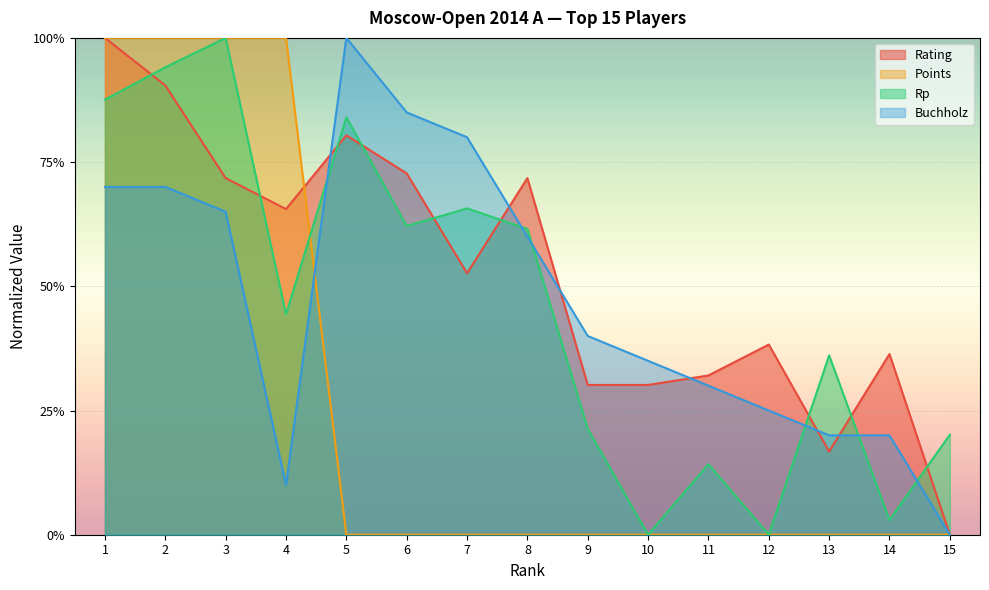

How many positive values does the Buchholz series have?

14